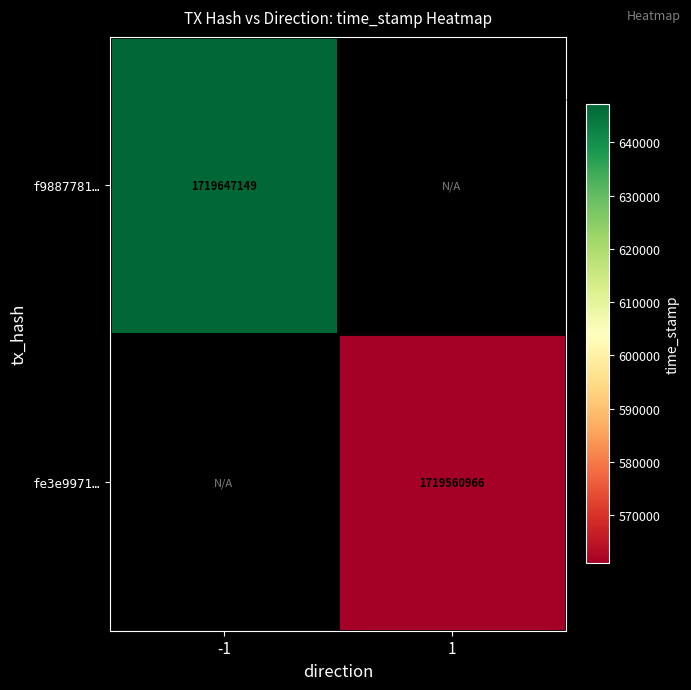

What is the minimum value shown in the chart?

1719560966.0